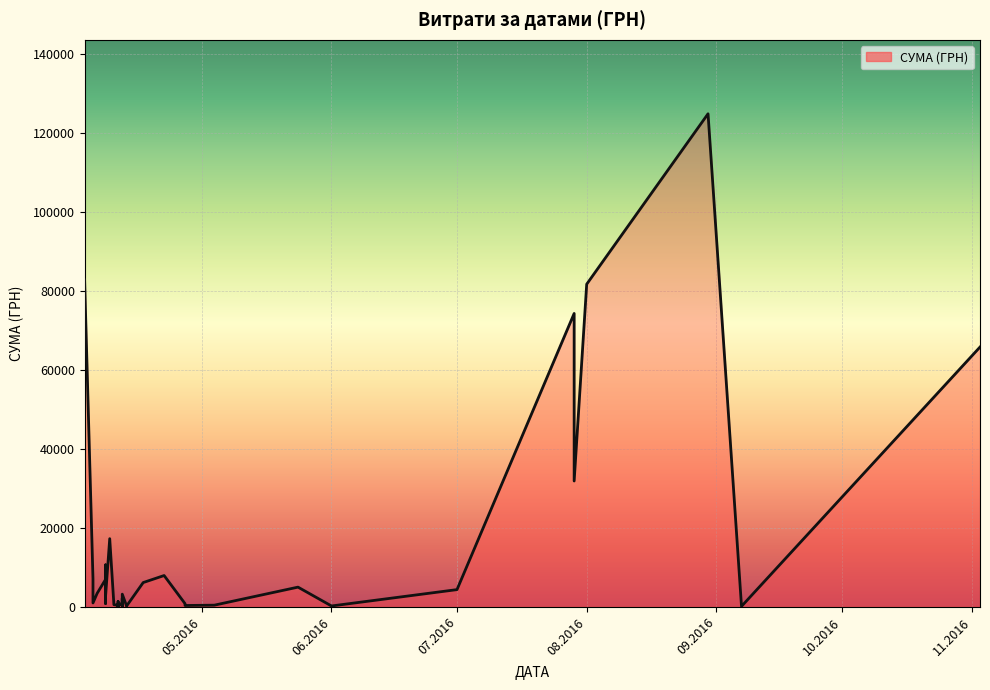

List the labels in order of value, smallest first.

11.04.2016, 07.09.2016, 13.04.2016, 11.04.2016, 12.04.2016, 01.06.2016, 12.04.2016, 13.04.2016, 27.04.2016, 11.04.2016, 04.05.2016, 27.04.2016, 10.04.2016, 27.04.2016, 08.04.2016, 12.04.2016, 05.04.2016, 11.04.2016, 08.04.2016, 12.04.2016, 08.04.2016, 12.04.2016, 06.04.2016, 01.07.2016, 08.04.2016, 24.05.2016, 08.04.2016, 17.04.2016, 08.04.2016, 05.04.2016, 08.04.2016, 22.04.2016, 08.04.2016, 09.04.2016, 29.07.2016, 03.11.2016, 29.07.2016, 01.08.2016, 03.04.2016, 30.08.2016